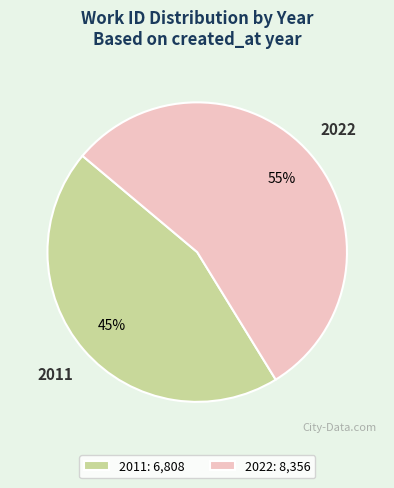

True or false: 2011 accounts for 45% of the total.

True